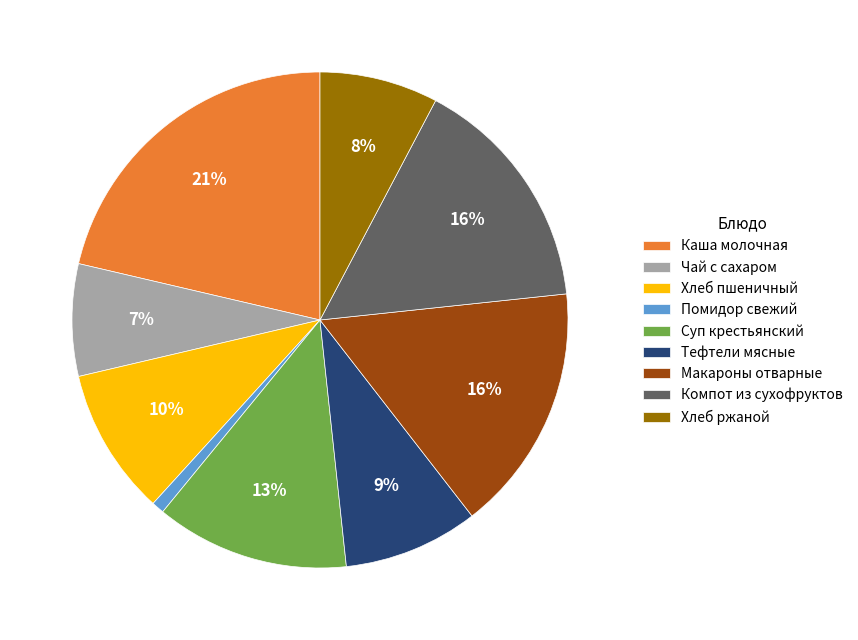

Which has a higher value, Компот из сухофруктов or Хлеб ржаной?

Компот из сухофруктов